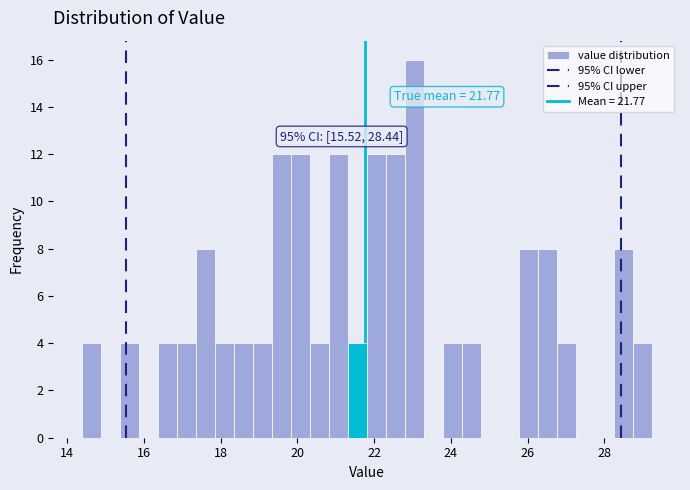

Read against the x-axis, roughly where is the centre of the tallest bar?

23.0